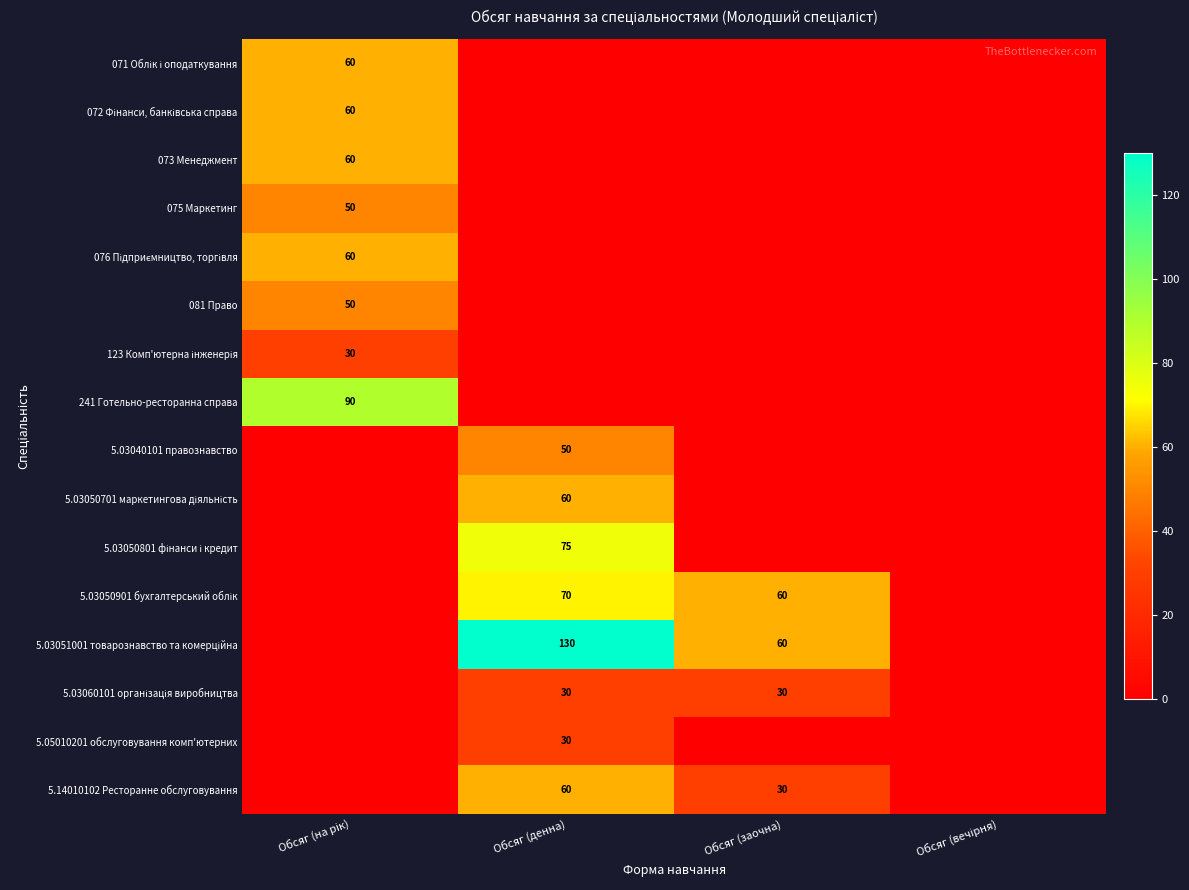

What is the total value across all series at Обсяг (заочна)?

180